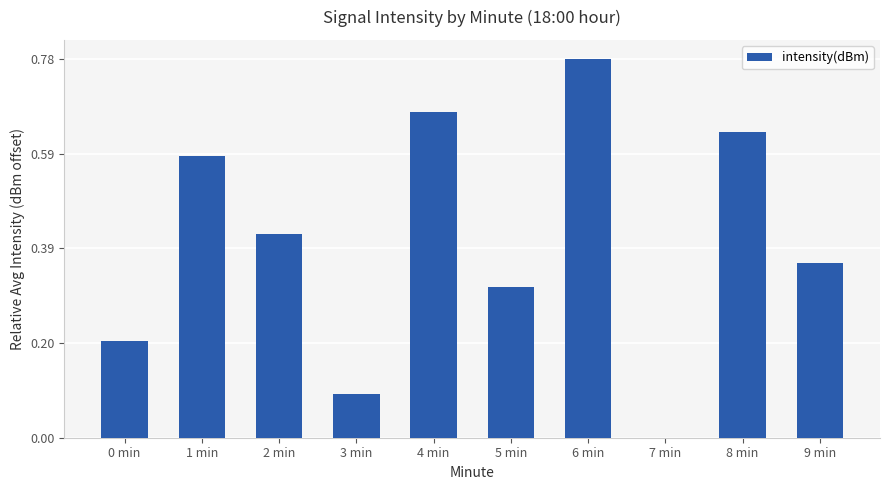

What is the sum of all values?

4.0